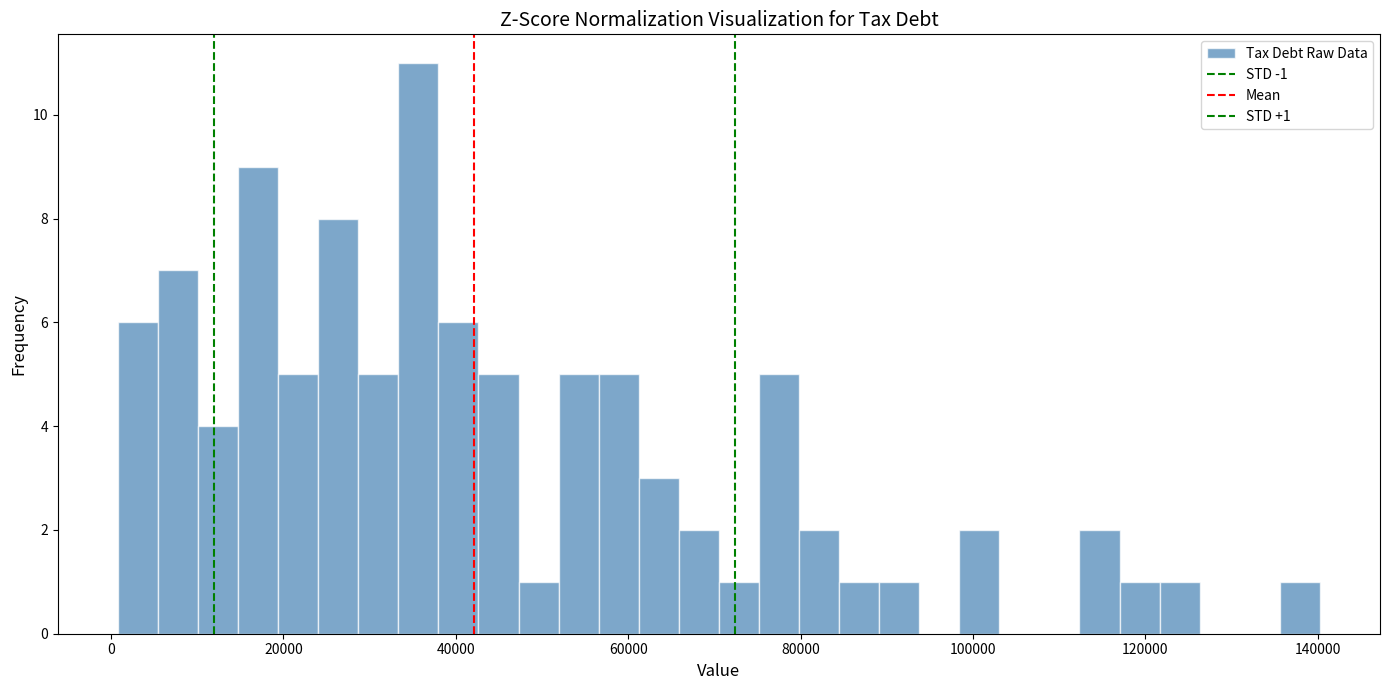

Read against the x-axis, roughly where is the centre of the tallest bar?

36000